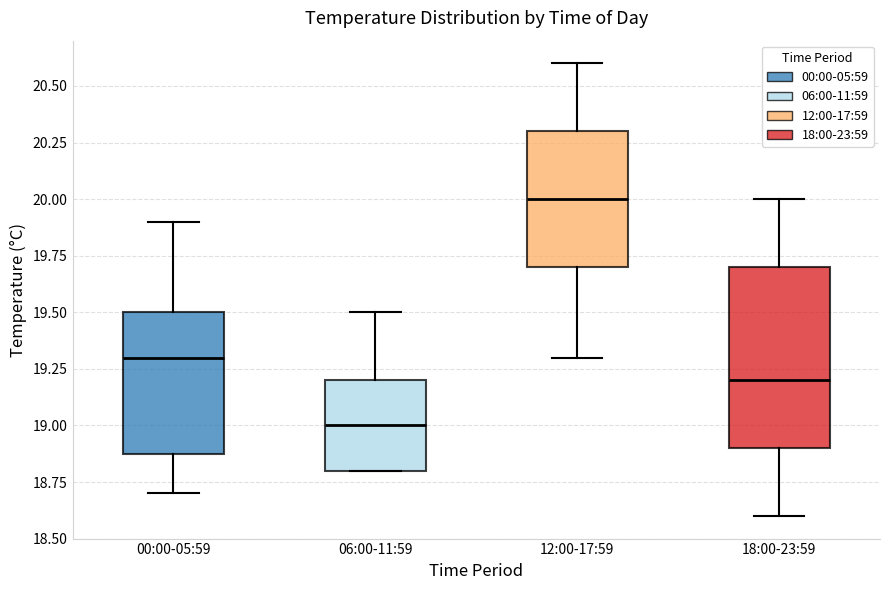

Which box has the highest median line?

12:00-17:59